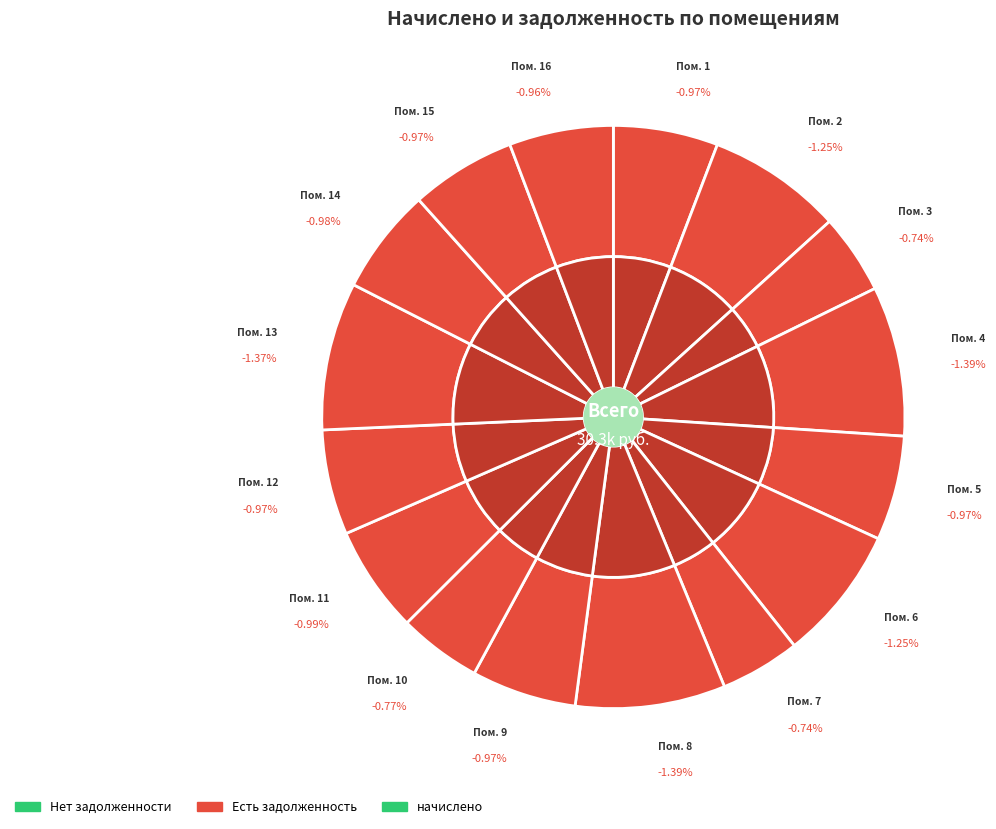

Which has a higher value, 8 or 1?

8